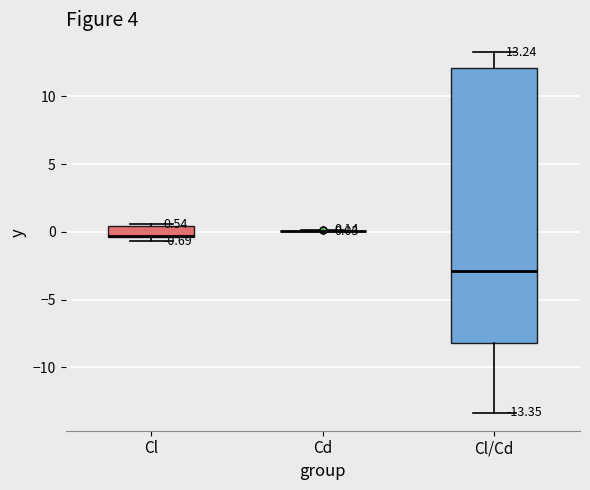

Comparing the boxes themselves (not the whiskers), which one is the tallest?

Cl/Cd